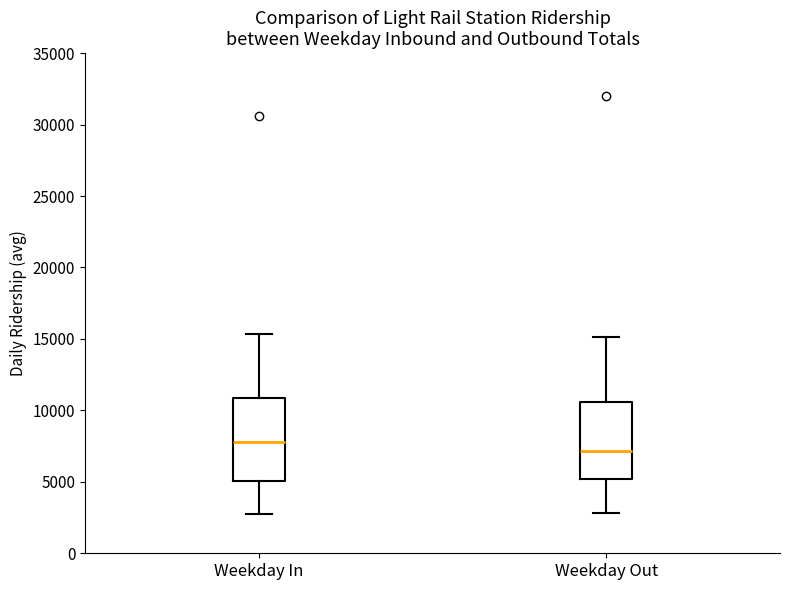

Where does the upper whisker of the box for Weekday In end on the y-axis? The values are not printed on the chart, so give them approximately, as read against the axis.

15500